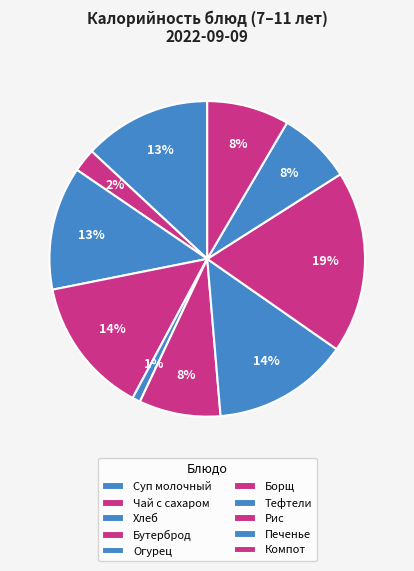

How many slices are in this pie chart?

10